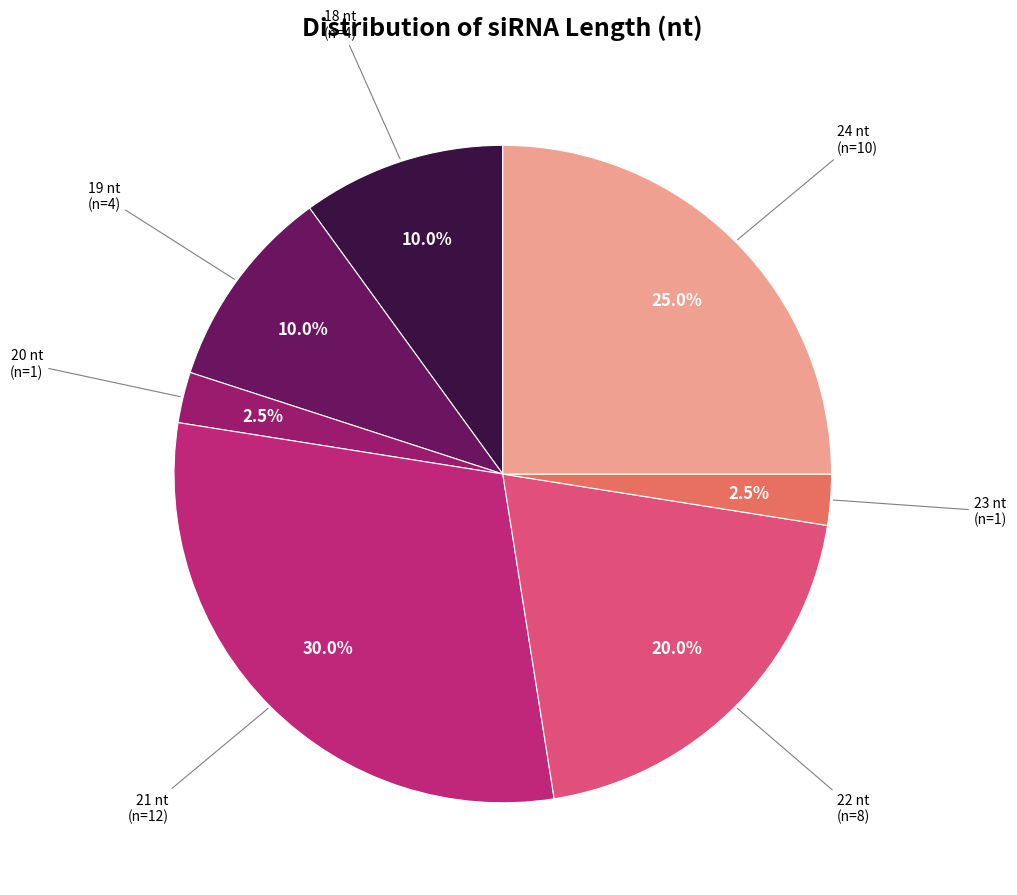

Is there a majority slice in this chart?

No